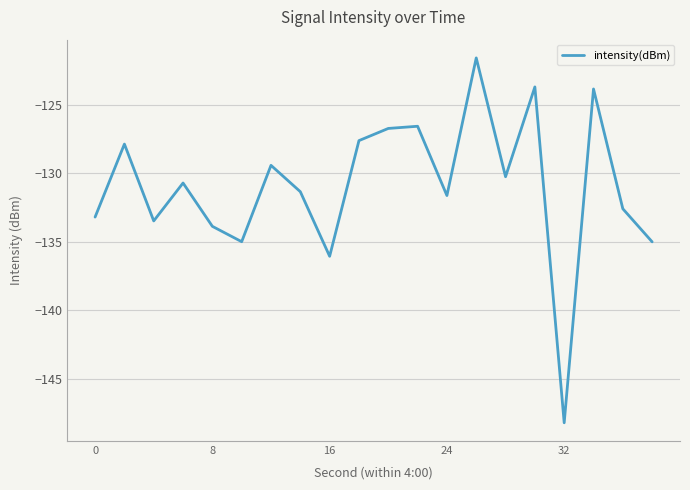

What is the minimum value shown in the chart?

-148.2